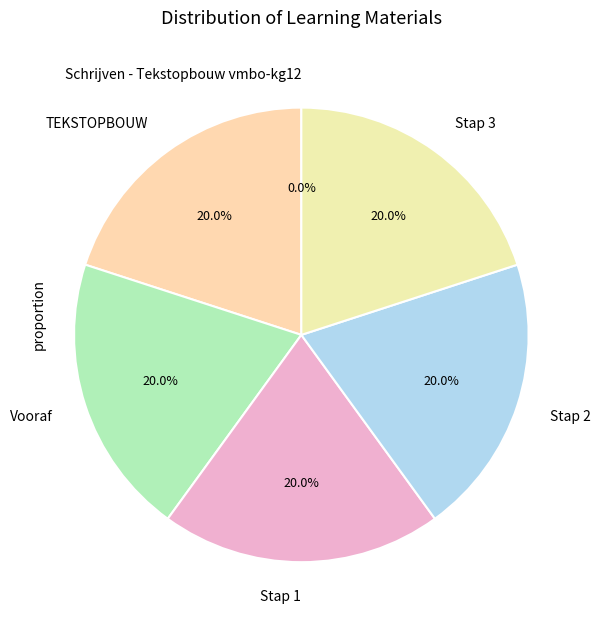

True or false: Stap 3 accounts for 20% of the total.

True